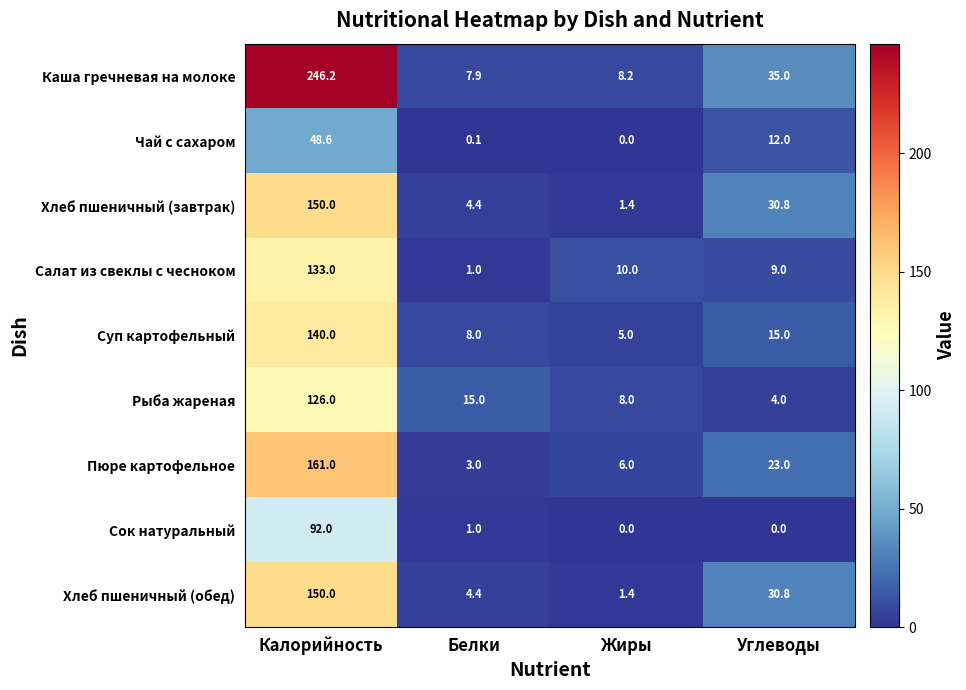

What is the total value across all series at Белки?

44.8